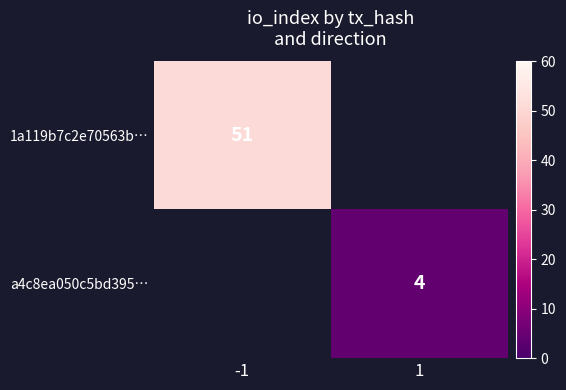

True or false: 1a119b7c2e70563b… has a value of 51 at -1.

True